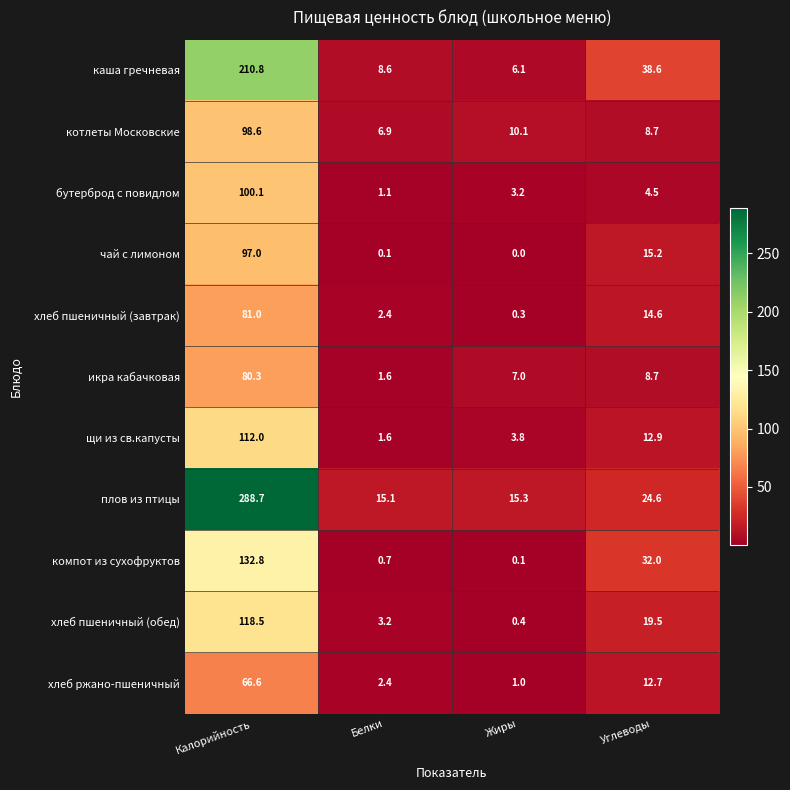

What is the difference between the highest and lowest values at Калорийность?

222.1